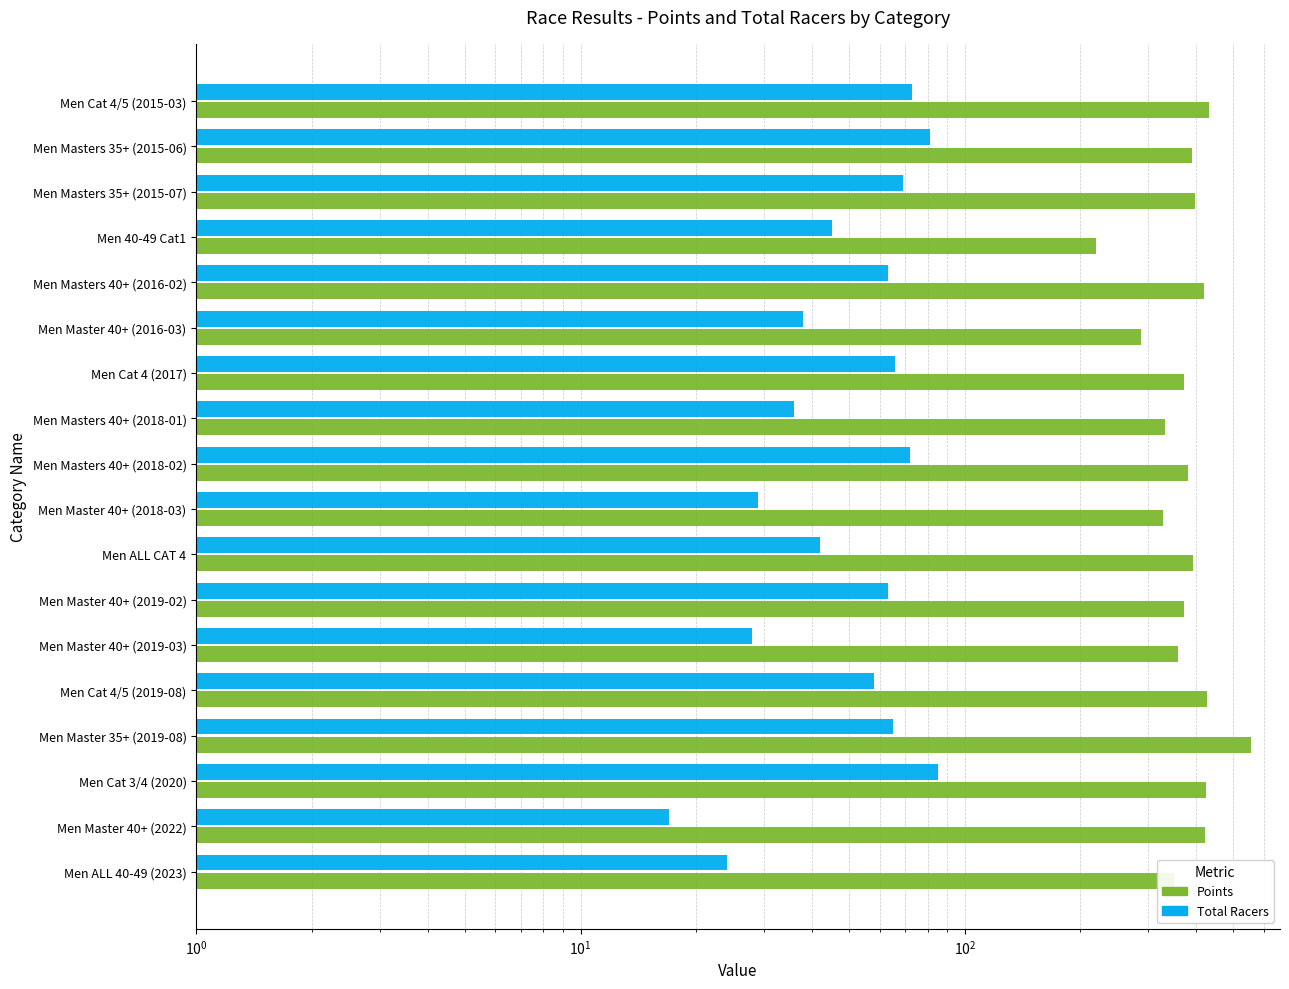

Is the value of Points at Men Masters 40+ (2018-01) greater than the value of Total Racers at Men Cat 4/5 (2019-08)?

Yes